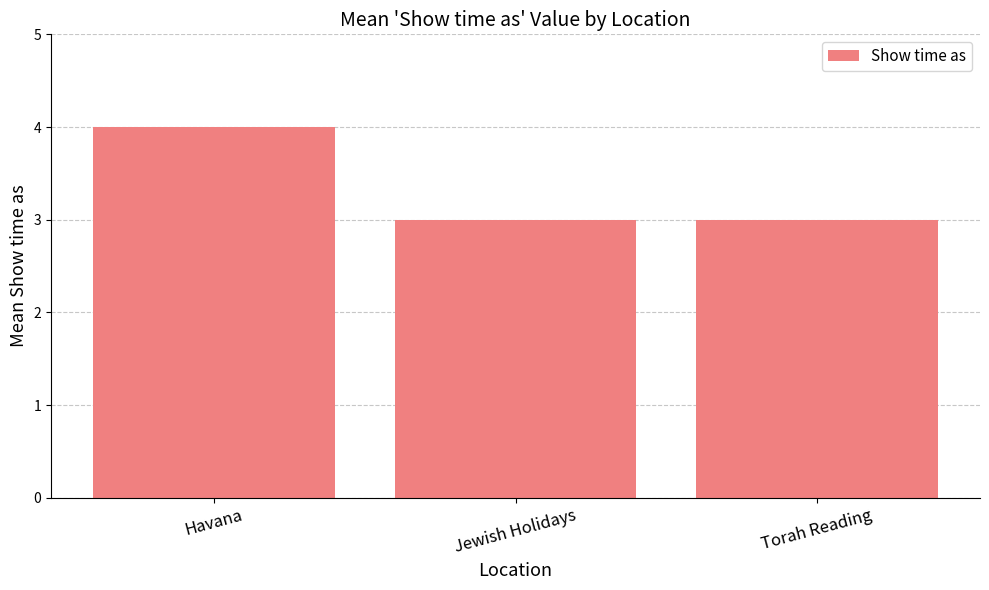

What is the change in value from Havana to Torah Reading?

-1